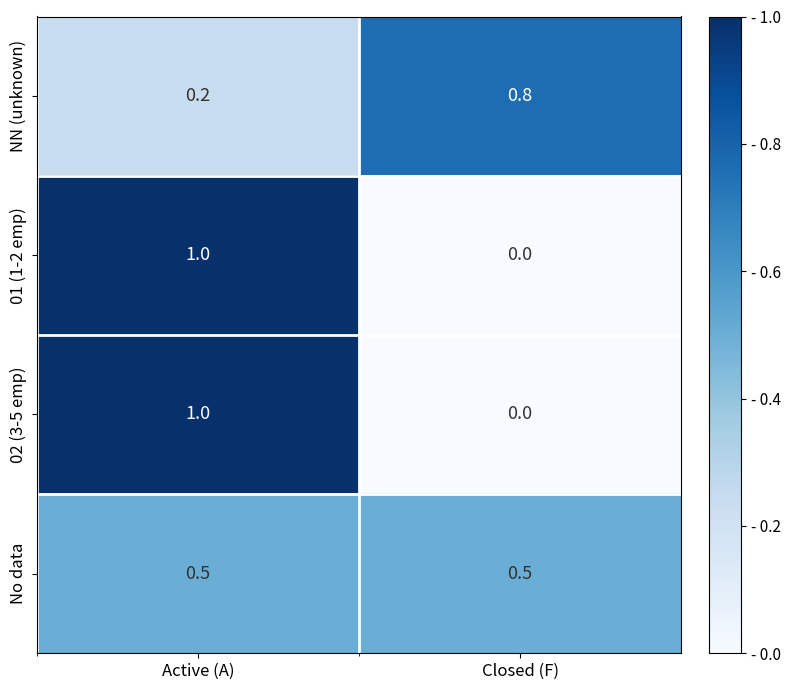

Reading left to right, list all the values displayed in this chart.

NN (unknown): Active (A)=0.2	Closed (F)=0.8
01 (1-2 emp): Active (A)=1.0	Closed (F)=0.0
02 (3-5 emp): Active (A)=1.0	Closed (F)=0.0
No data: Active (A)=0.5	Closed (F)=0.5